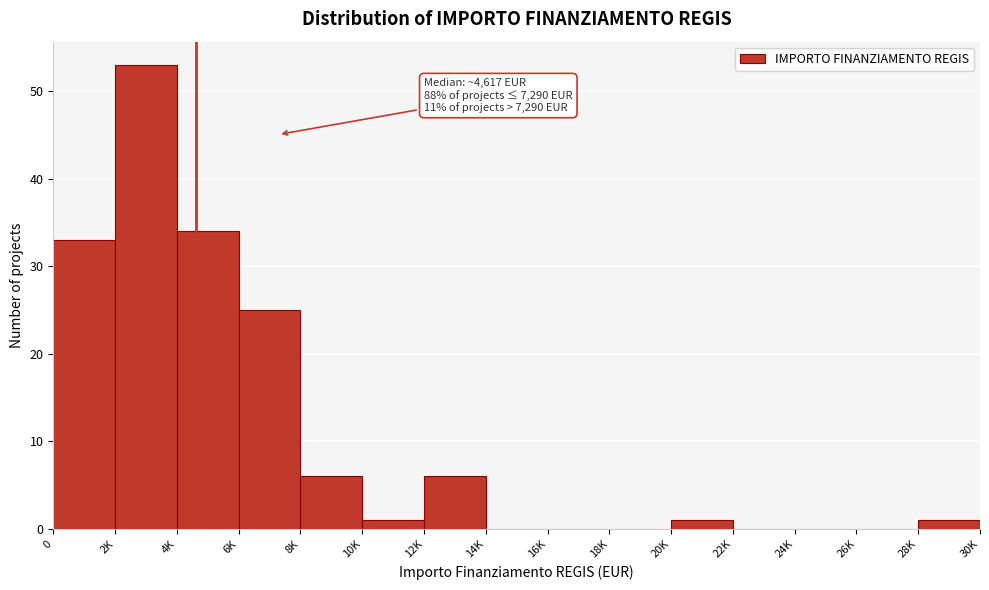

Reading left to right, what are all the values shown in this chart?

0=33	2K=53	4K=34	6K=25	8K=6	10K=1	12K=6	14K=0	16K=0	18K=0	20K=1	22K=0	24K=0	26K=0	28K=1